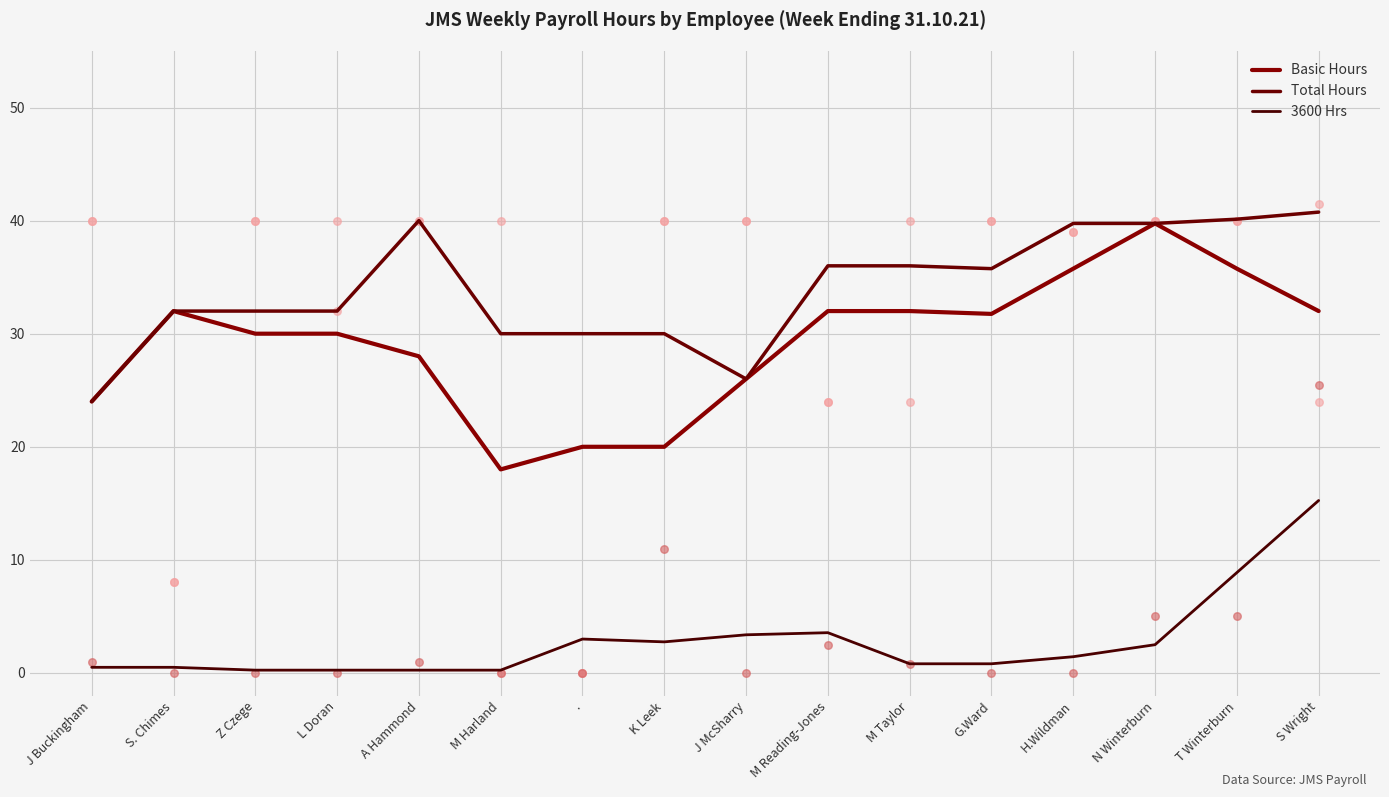

Which series contains the highest Y value?

Total Hours